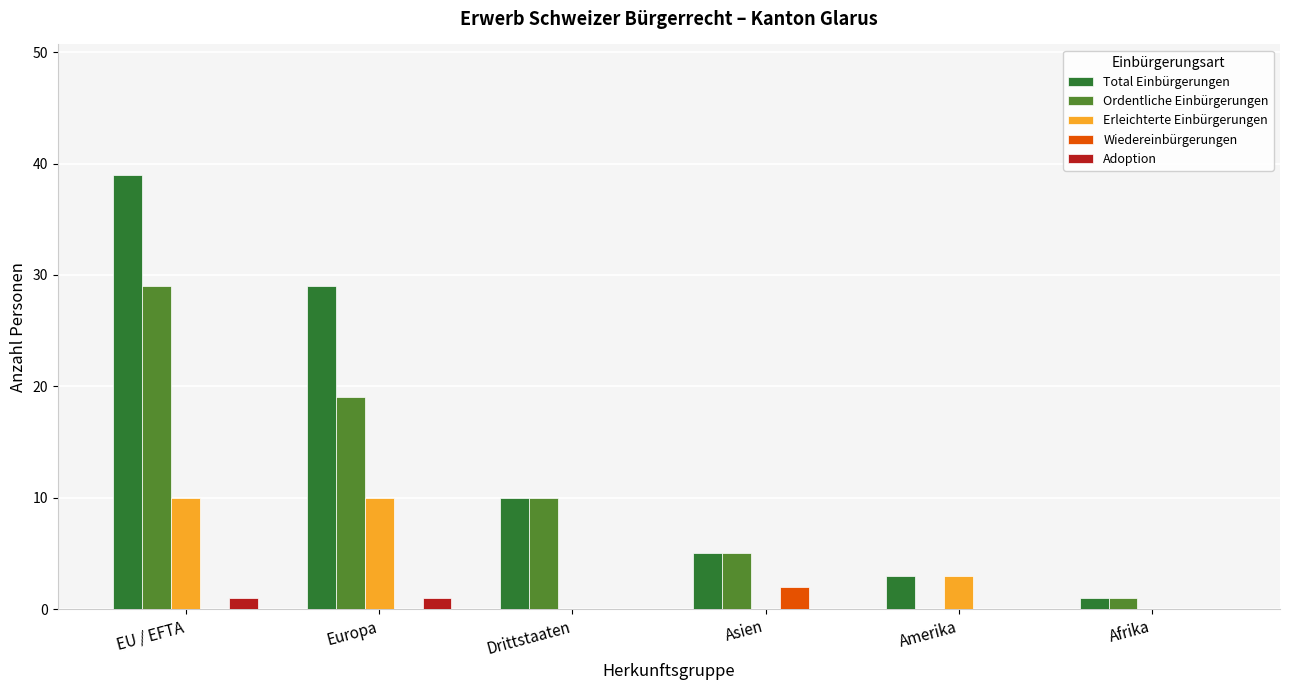

What is the sum of all Total Einbürgerungen values?

87